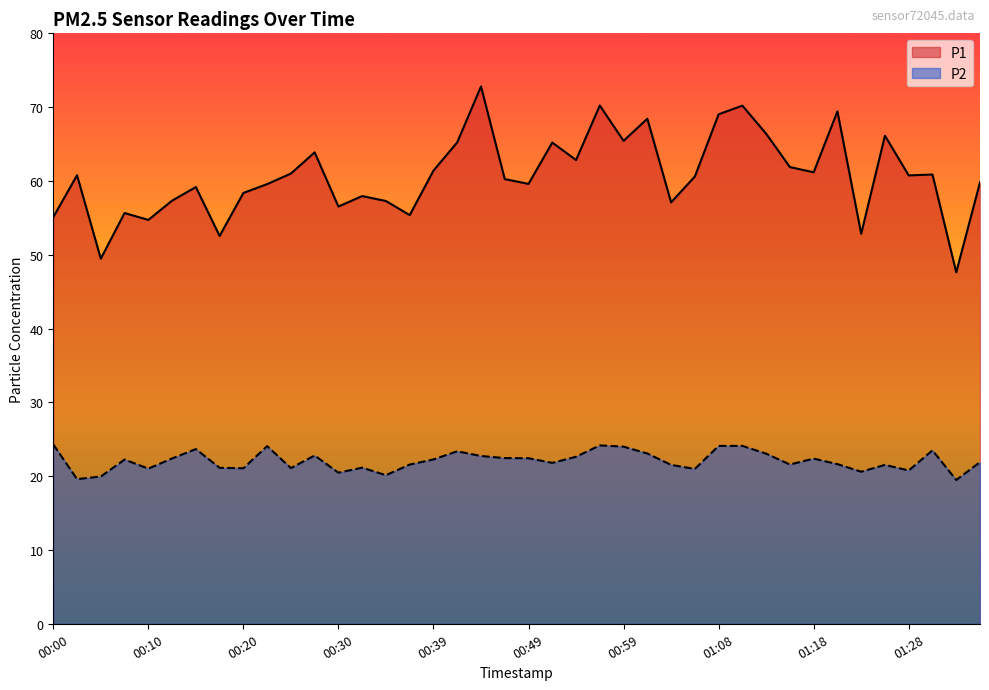

True or false: P1 and P2 cross at least once.

False